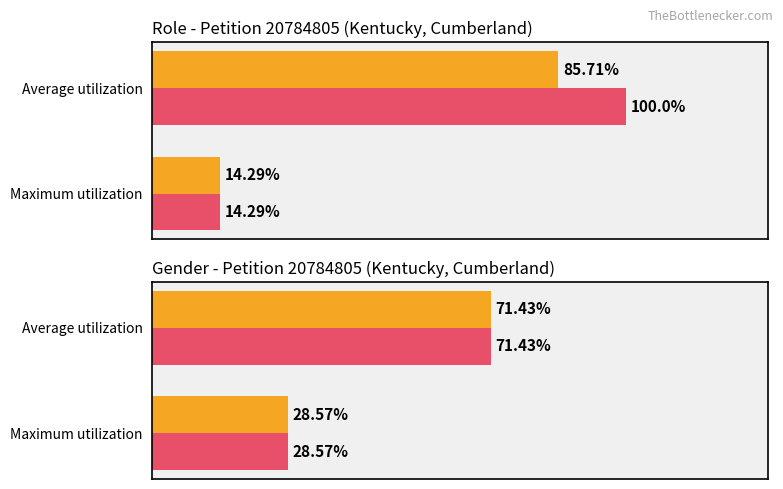

The value of Average utilization at Average utilization is 71.4. True or false?

True